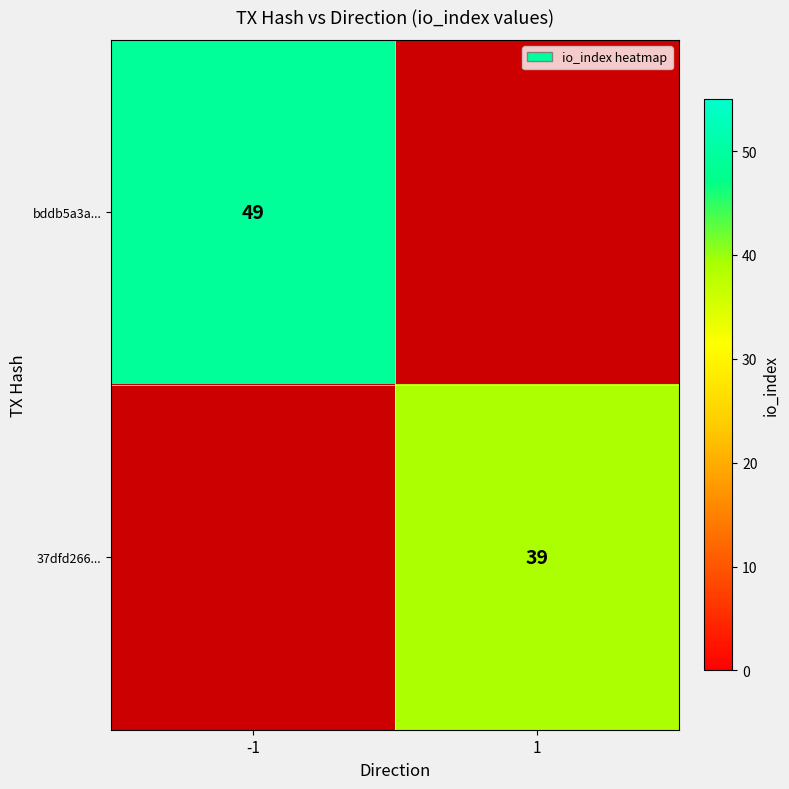

The 37dfd266... series shows 39 at 1. True or false?

True